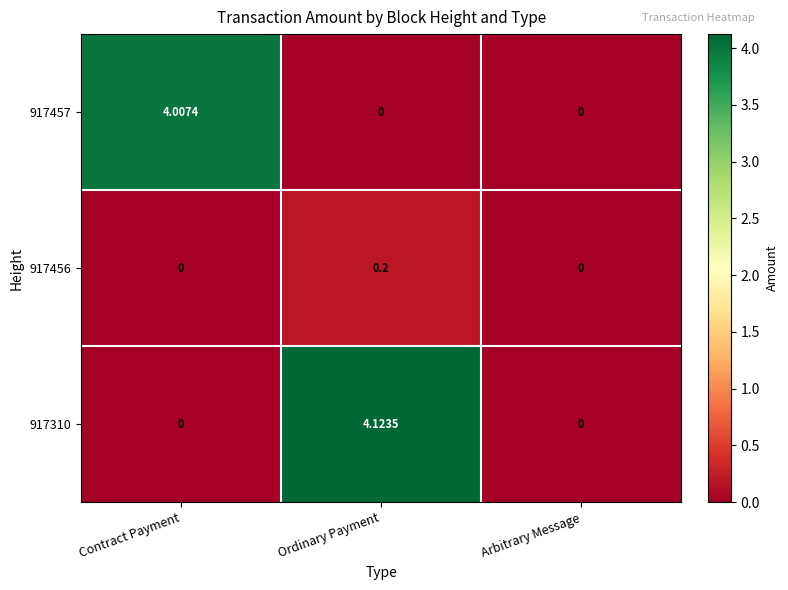

Which series has the widest spread of values?

917310